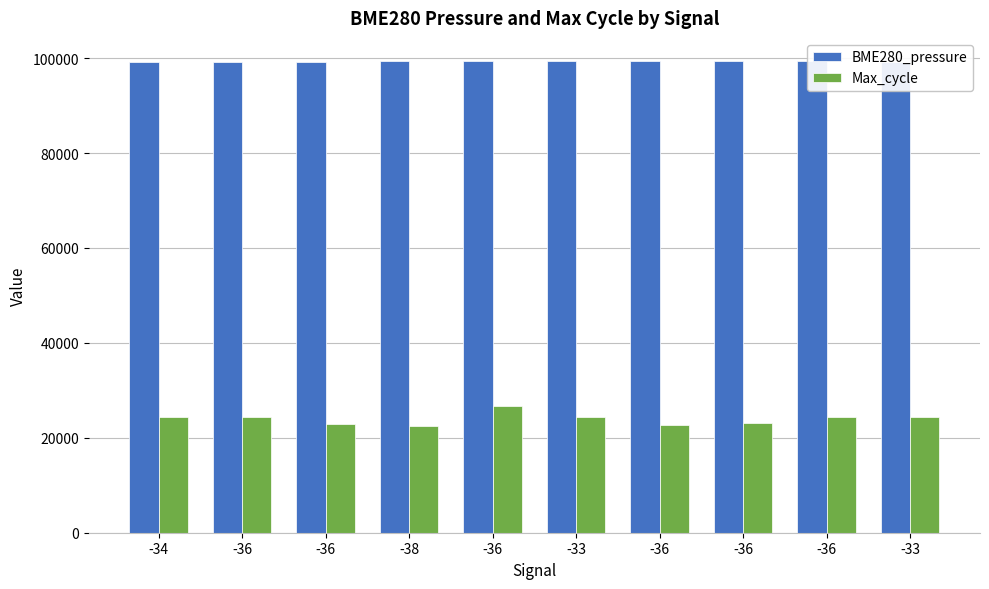

How many bars are there in total?

20